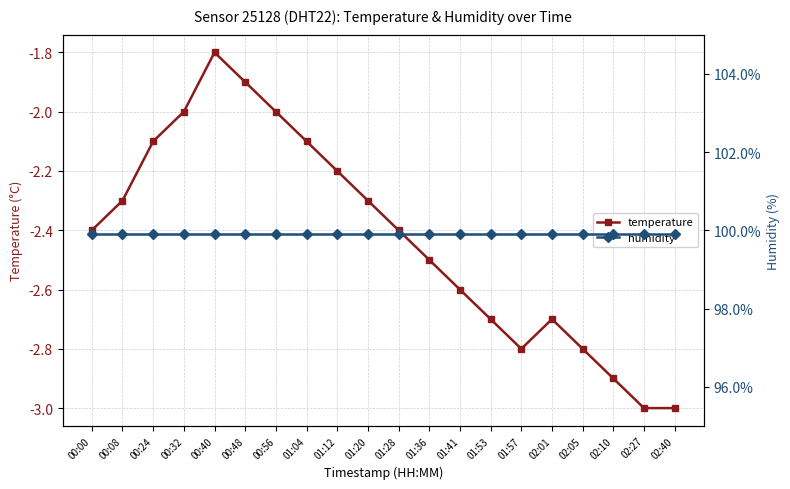

Is it true that humidity equals 99.9 at 00:40?

True